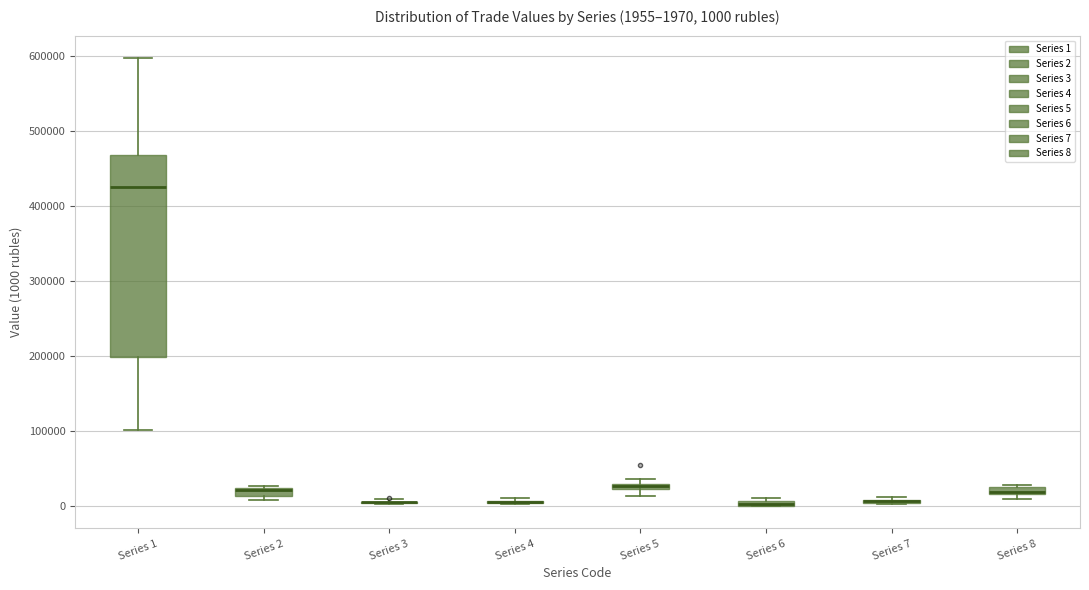

Comparing the boxes themselves (not the whiskers), which one is the tallest?

Series 1